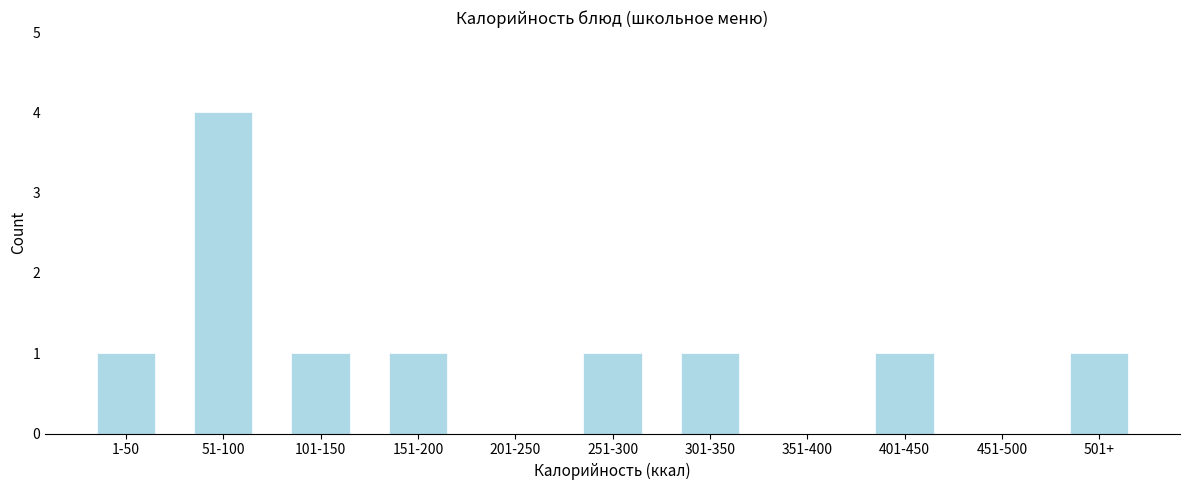

Reading left to right, list all the values displayed in this chart.

1-50=1	51-100=4	101-150=1	151-200=1	201-250=0	251-300=1	301-350=1	351-400=0	401-450=1	451-500=0	501+=1